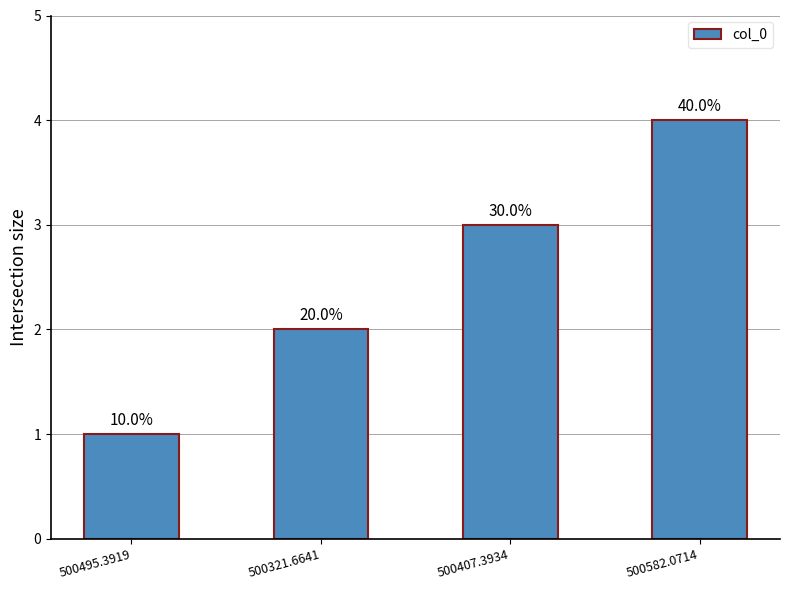

At which category does the chart reach its minimum across all series?

500495.3919